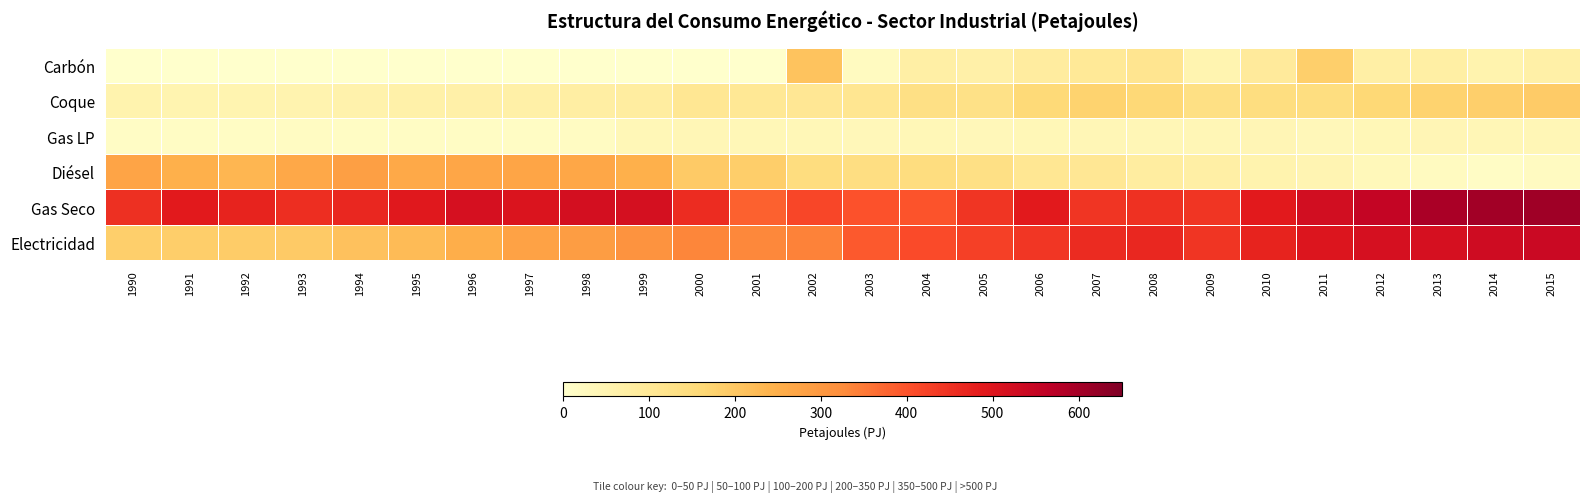

At which category does the chart reach its peak across all series?

2015